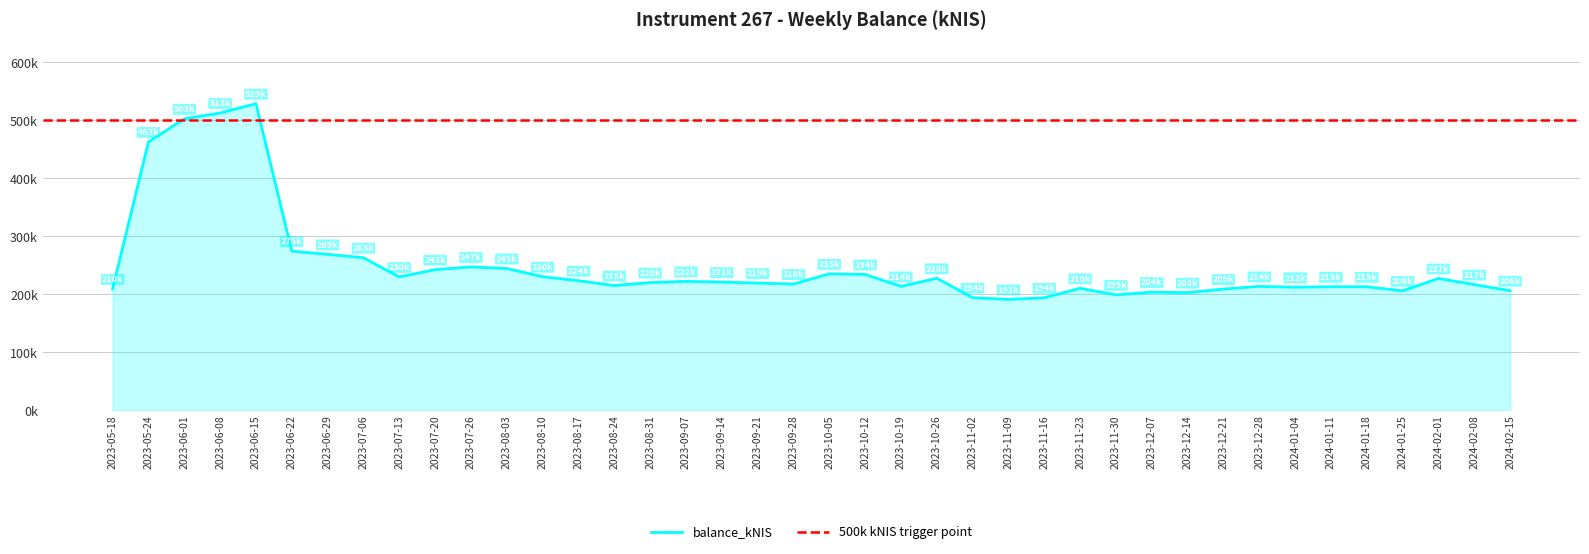

Rank the categories by value from highest to lowest.

2023-06-15, 2023-06-08, 2023-06-01, 2023-05-24, 2023-06-22, 2023-06-29, 2023-07-06, 2023-07-26, 2023-08-03, 2023-07-20, 2023-10-05, 2023-10-12, 2023-08-10, 2023-07-13, 2023-10-26, 2024-02-01, 2023-08-17, 2023-09-07, 2023-09-14, 2023-08-31, 2023-09-21, 2023-09-28, 2024-02-08, 2023-08-24, 2023-10-19, 2023-12-28, 2024-01-11, 2024-01-18, 2024-01-04, 2023-11-23, 2023-05-18, 2023-12-21, 2024-02-15, 2024-01-25, 2023-12-07, 2023-12-14, 2023-11-30, 2023-11-02, 2023-11-16, 2023-11-09